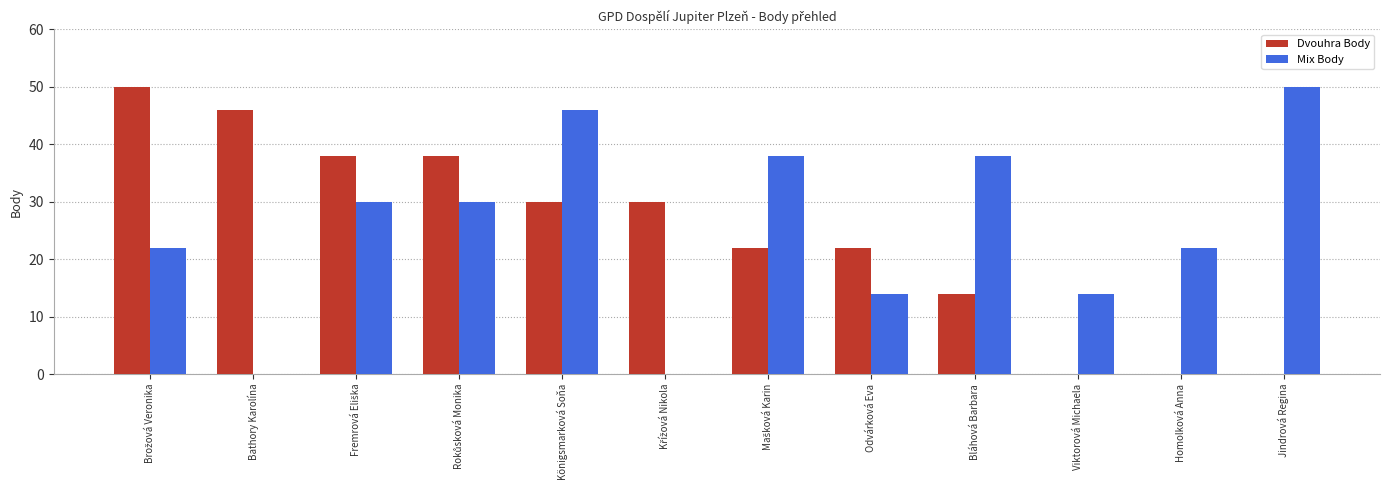

Is it true that Dvouhra Body equals -30 at Jindrová Regina?

False